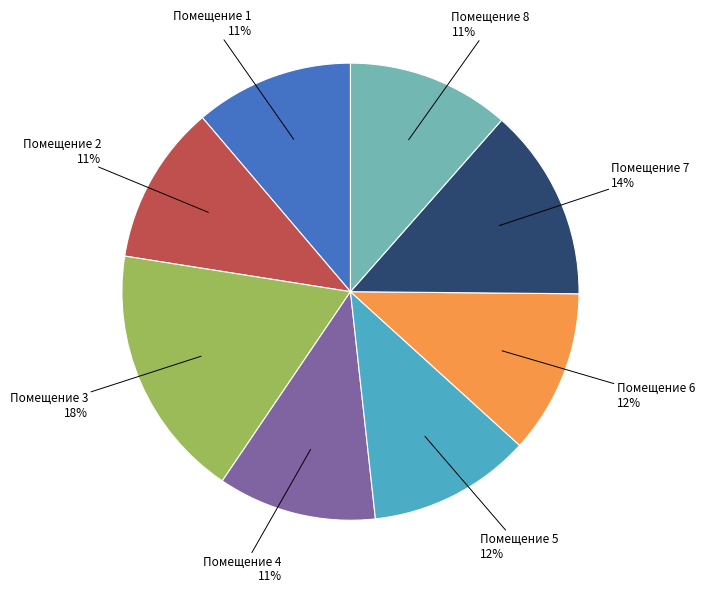

Is there a majority slice in this chart?

No